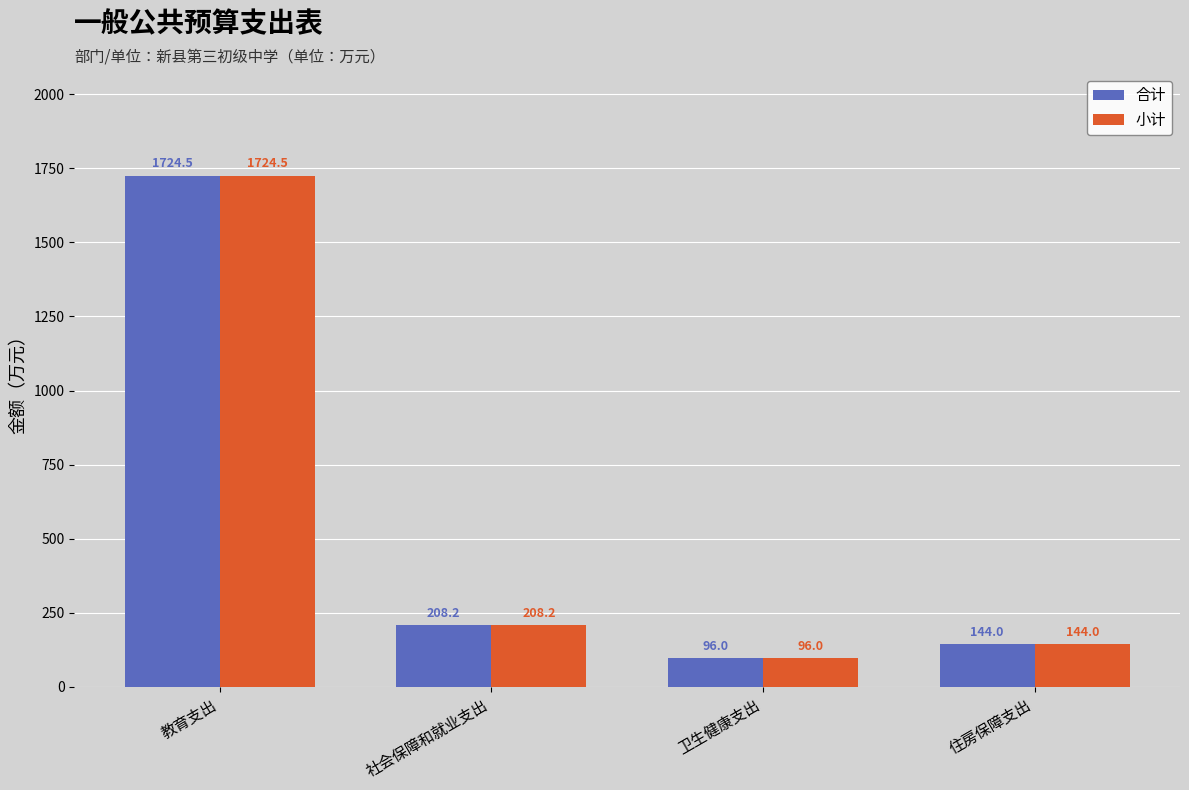

At how many categories does at least one series exceed 1469?

1